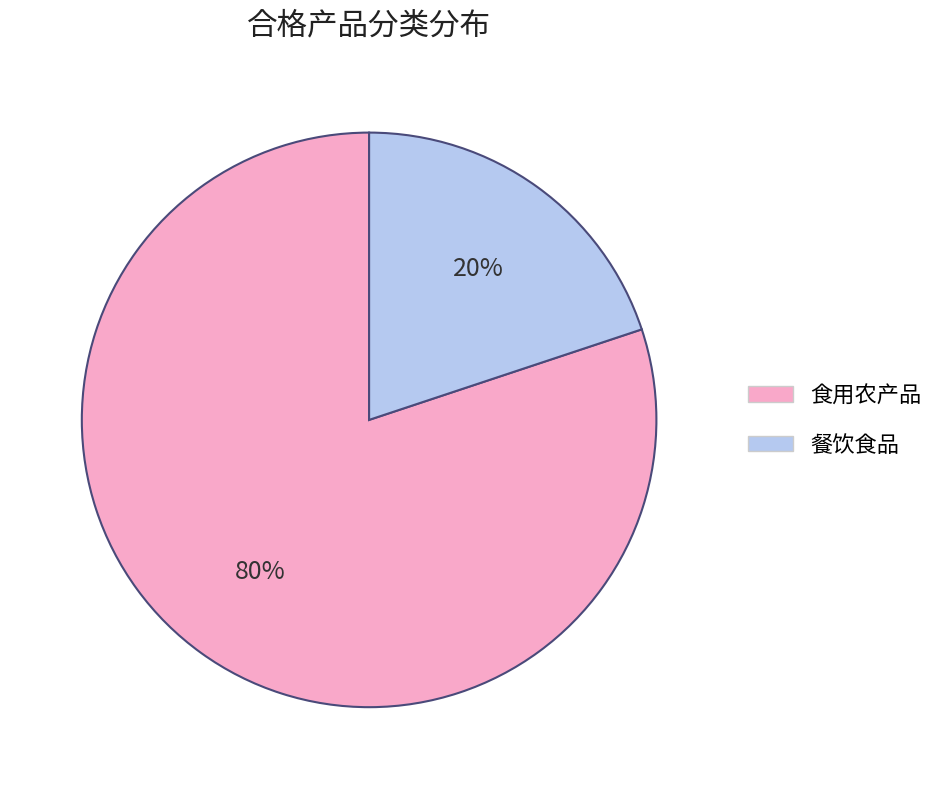

To the nearest percent, what is the combined percentage of 餐饮食品 and 食用农产品?

100%